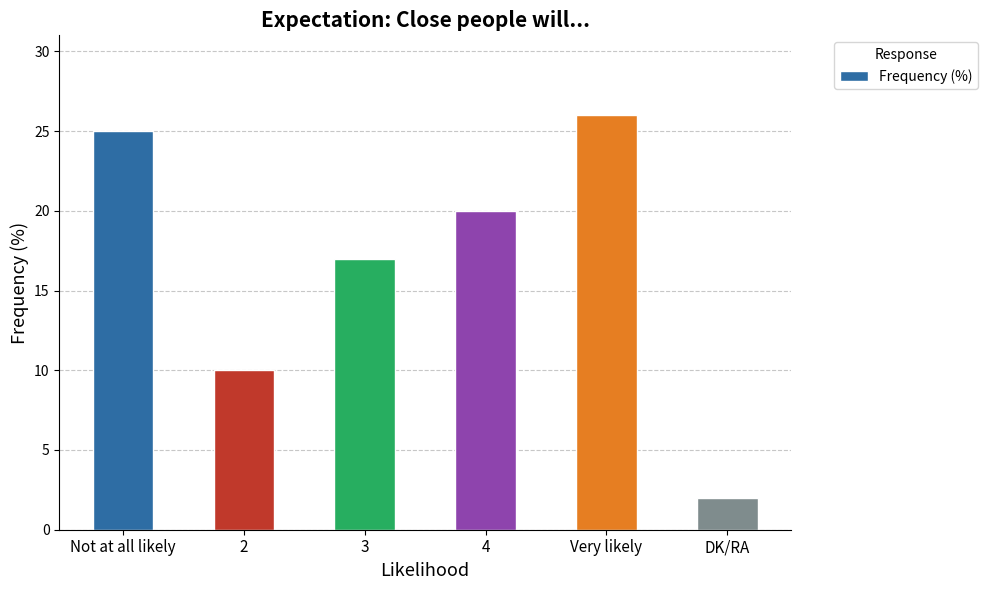

What position from the left is 3?

3